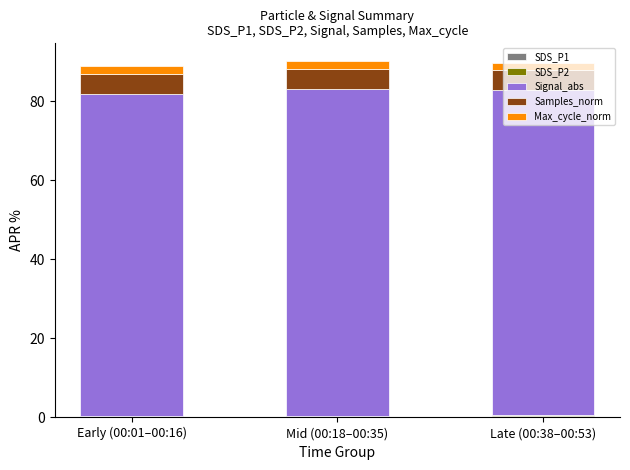

Does the chart contain stacked bars?

Yes